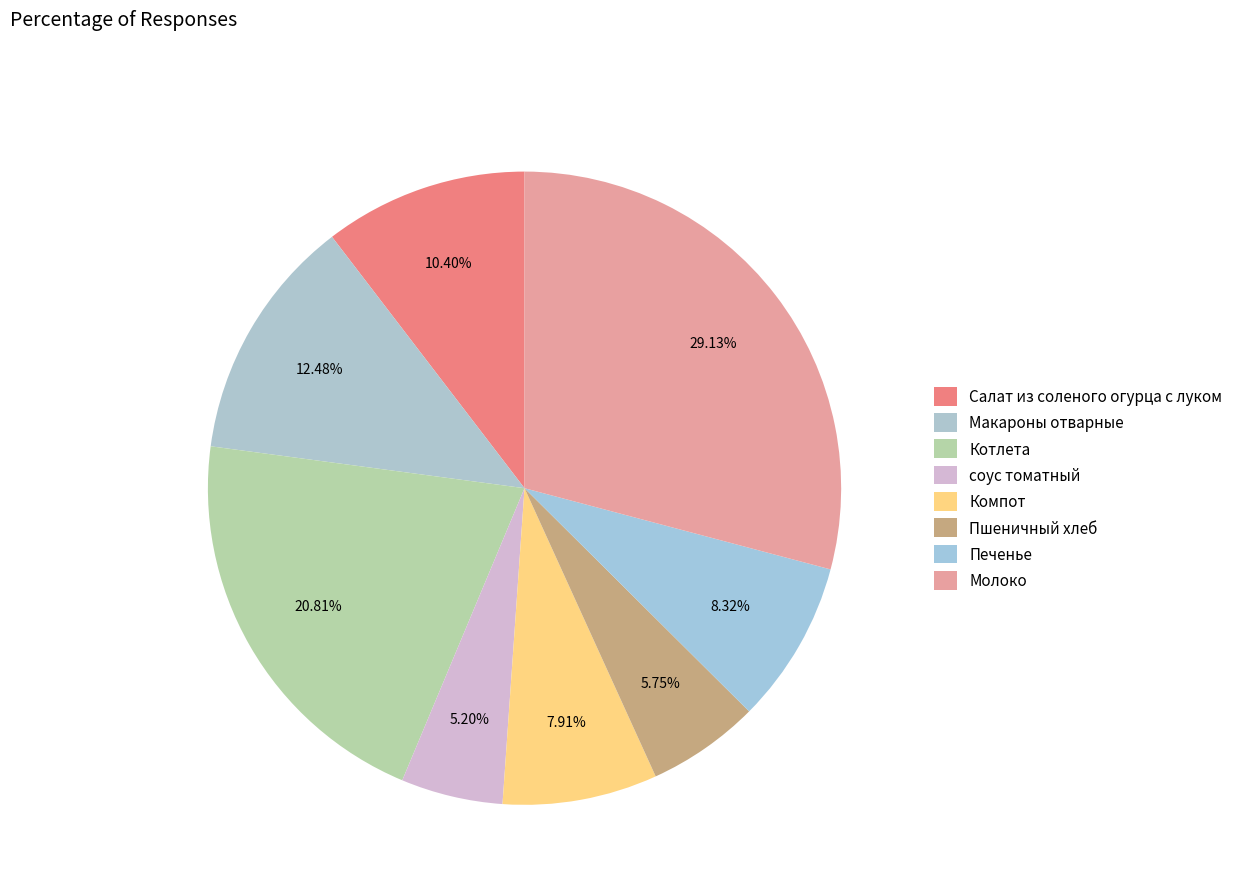

Rank the categories by value from highest to lowest.

Молоко, Котлета, Макароны отварные, Салат из соленого огурца с луком, Печенье, Компот, Пшеничный хлеб, соус томатный